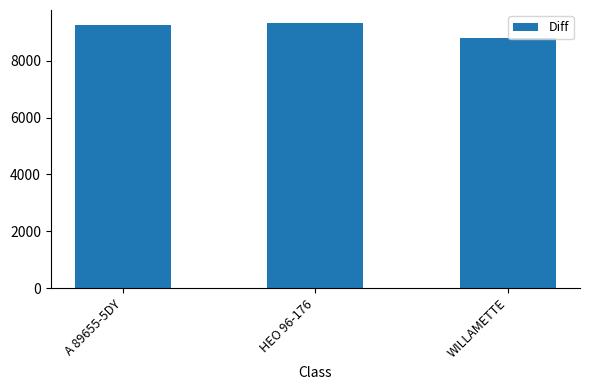

What is the greatest value displayed?

9324